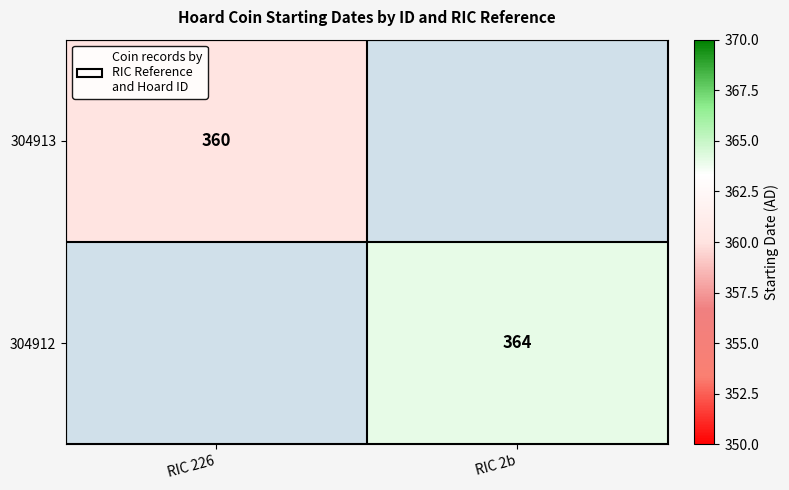

At which category is the sum across all series the highest?

RIC 2b